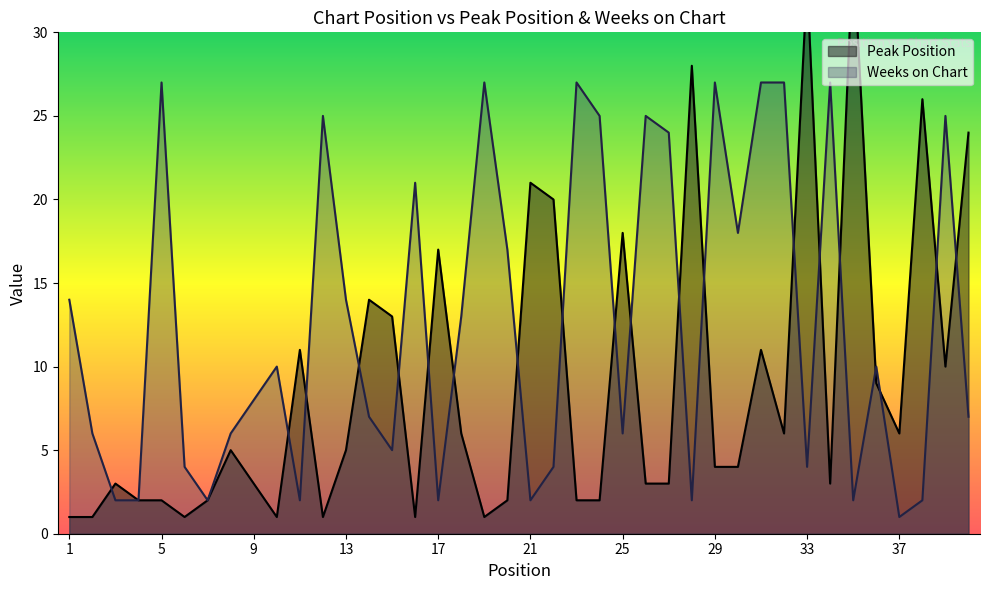

In Peak Position, how many points are higher than both neighbors (excluding endpoints)?

12